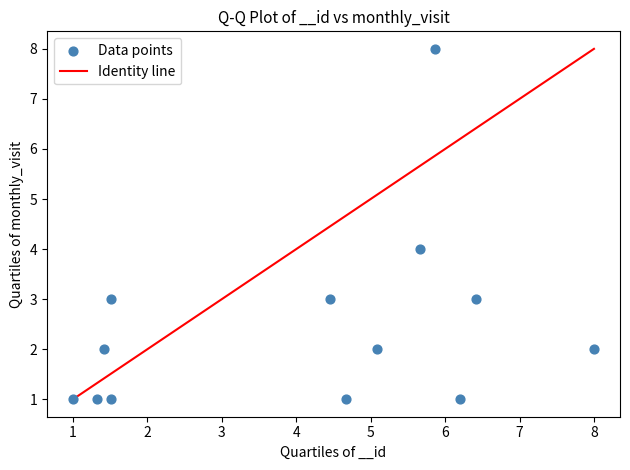

What is the range of Y values (max minus min)?

7